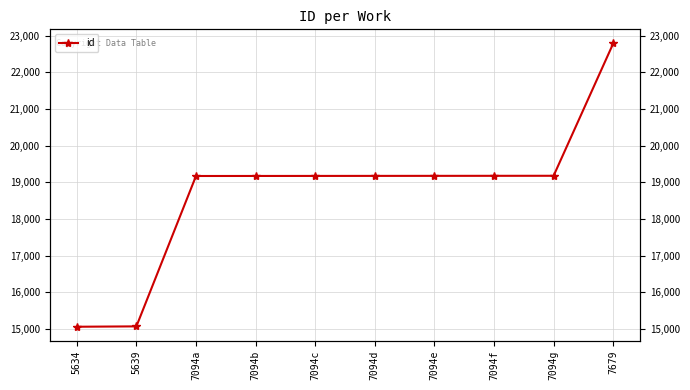

Approximately how many times larger is the value at 7094c compared to 7679?

0.8